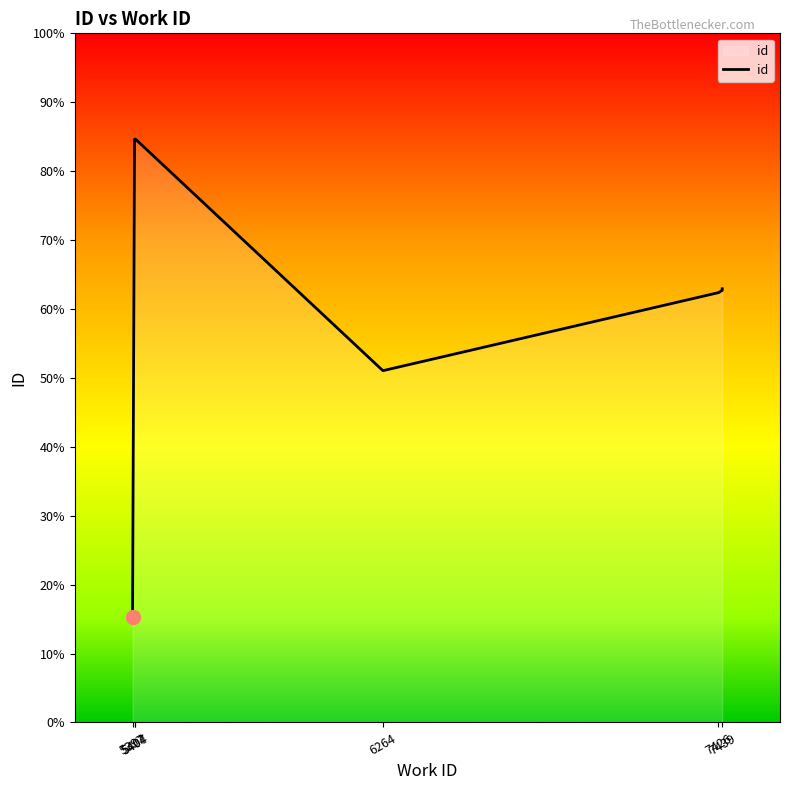

Rank the categories by value from highest to lowest.

5407, 5407, 5404, 7439, 7439, 7439, 7426, 6264, 5397, 5397